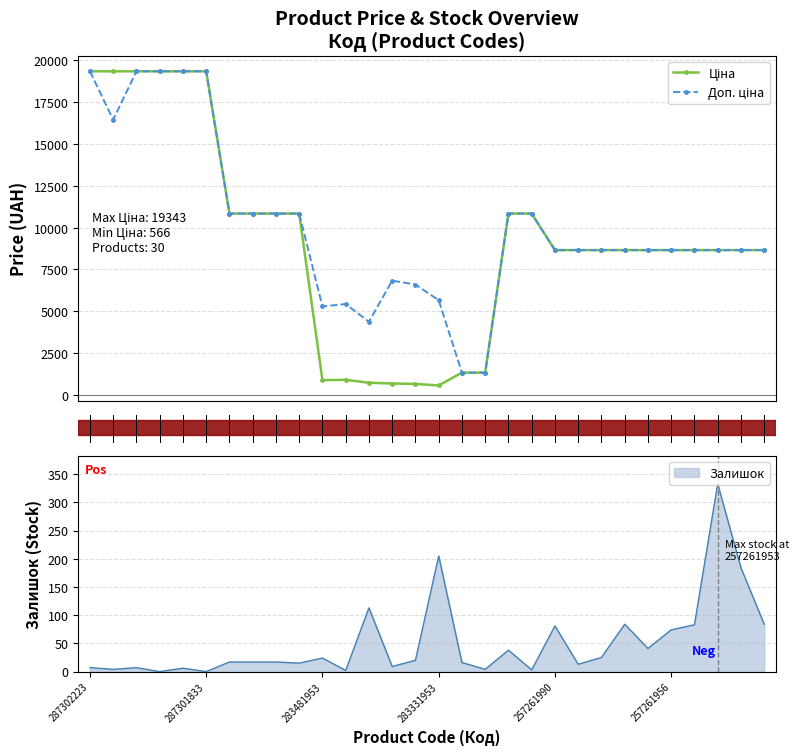

True or false: Ціна and Доп. ціна intersect in this chart.

False